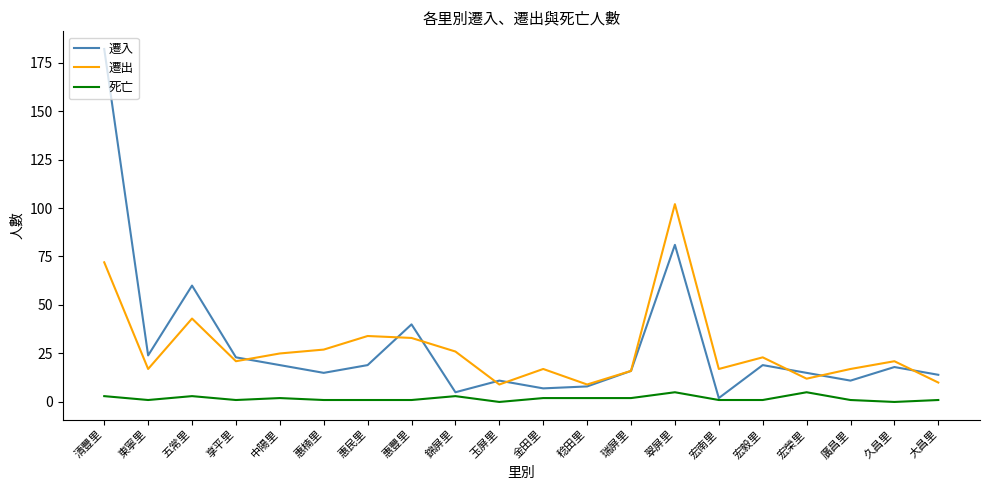

At which label does 死亡 first exceed 1?

清豐里